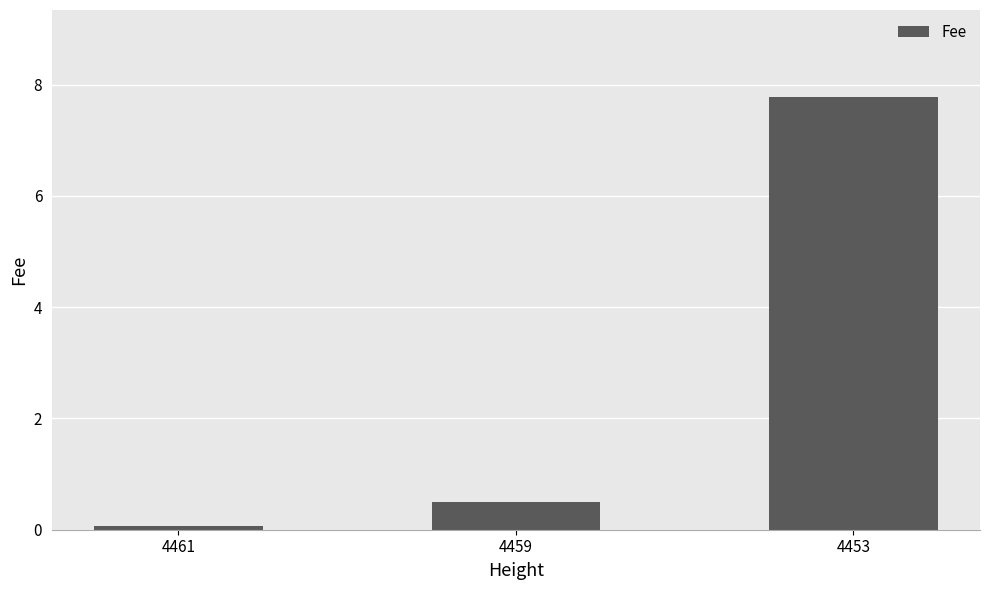

Reading left to right, list all the values displayed in this chart.

4461=0.1	4459=0.5	4453=7.8